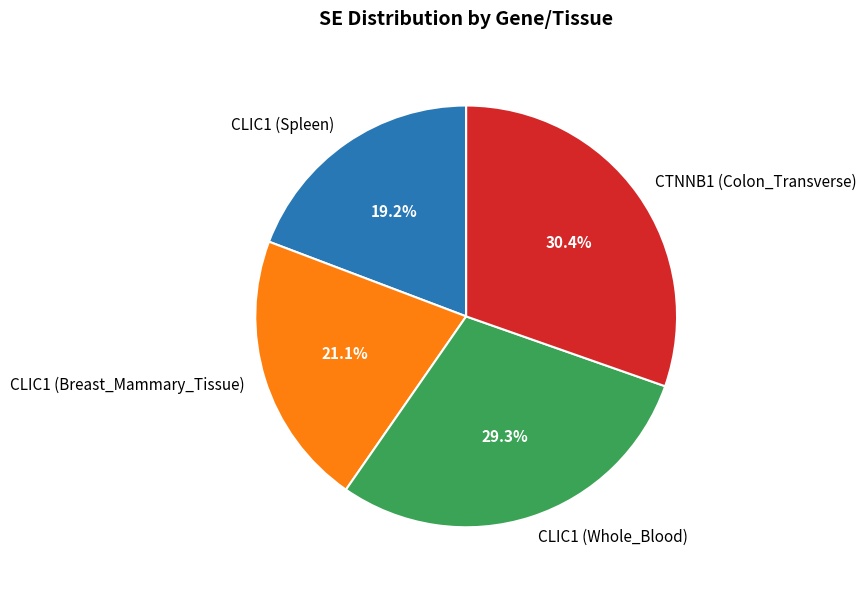

How many slices are in this pie chart?

4